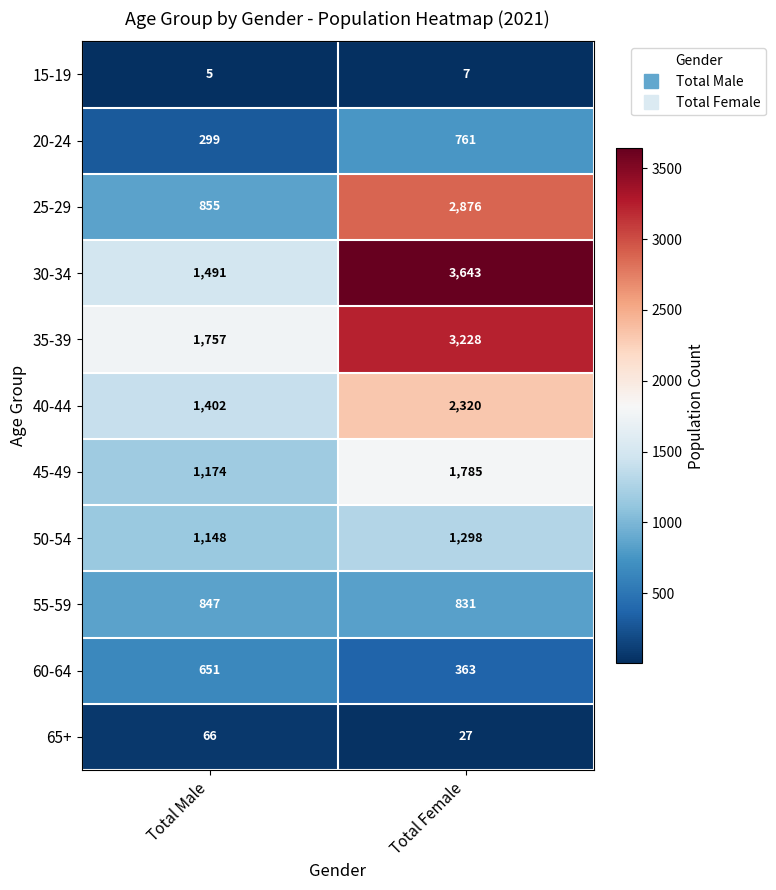

Which series has the largest total across all categories?

30-34